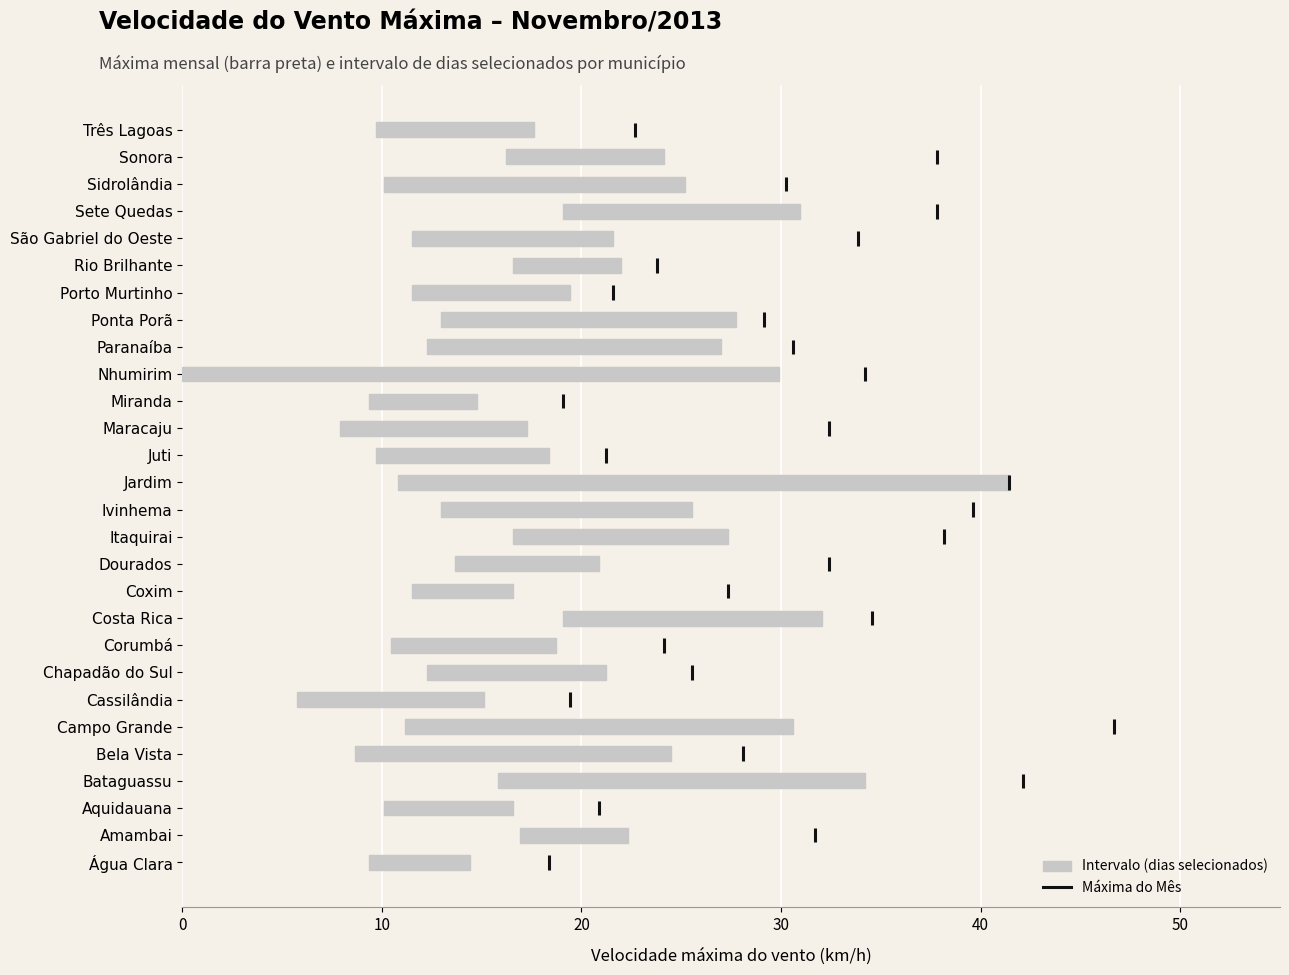

What is the spread (max minus min) of values at Coxim?

15.8